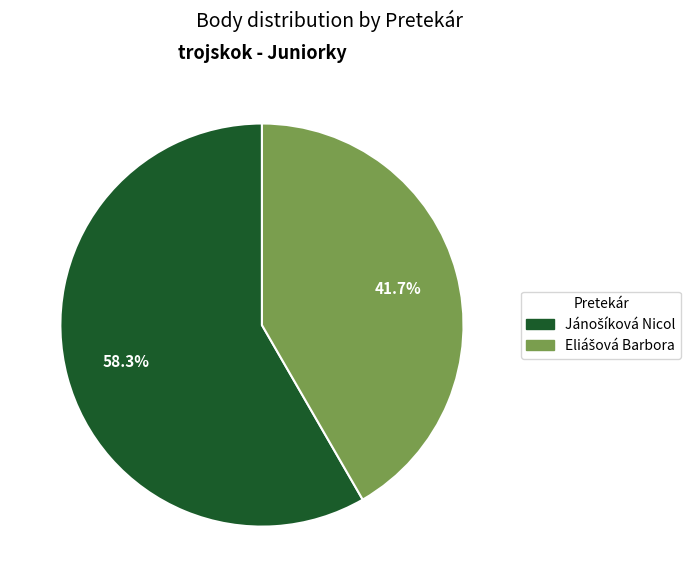

Is there a majority slice in this chart?

Yes